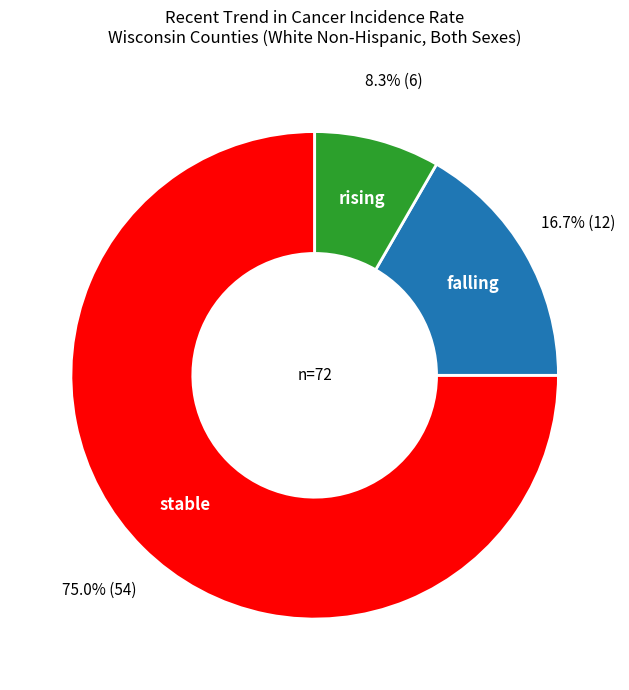

What is the smallest slice in the pie chart?

rising